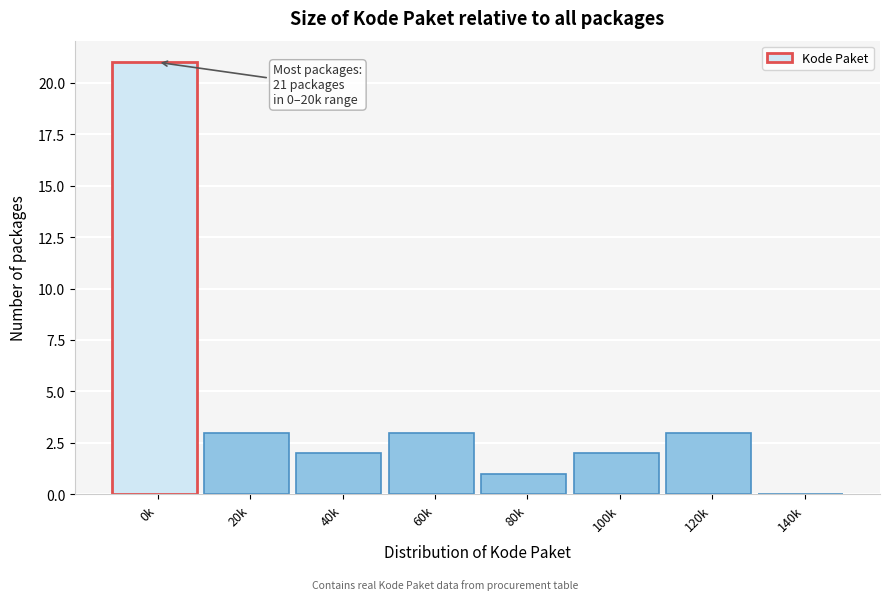

Is it true that the value at 140k is 8?

False